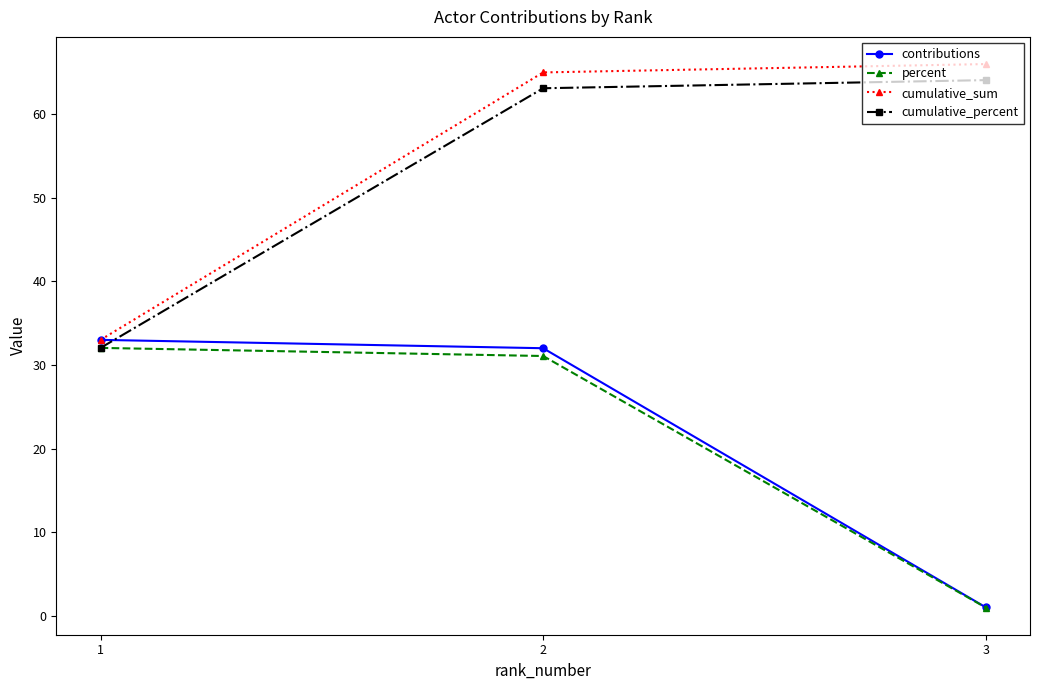

True or false: contributions has a value of 33.0 at 1.

True